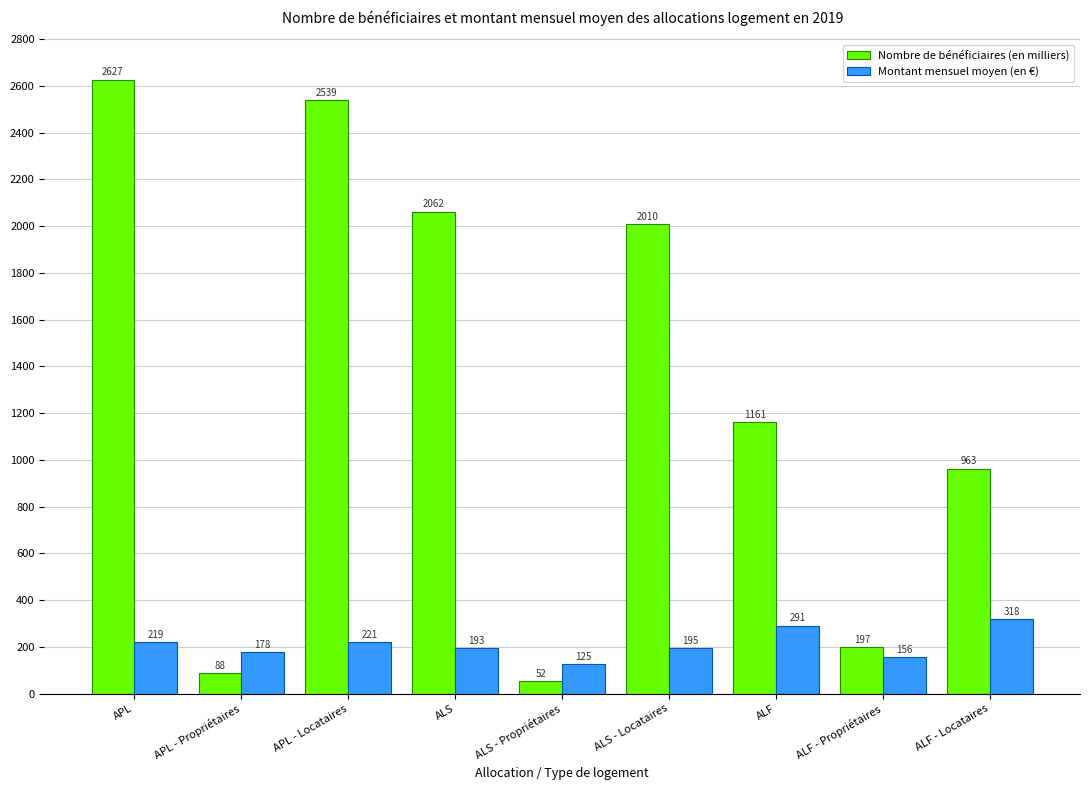

Which series has the widest spread of values?

Nombre de bénéficiaires (en milliers)